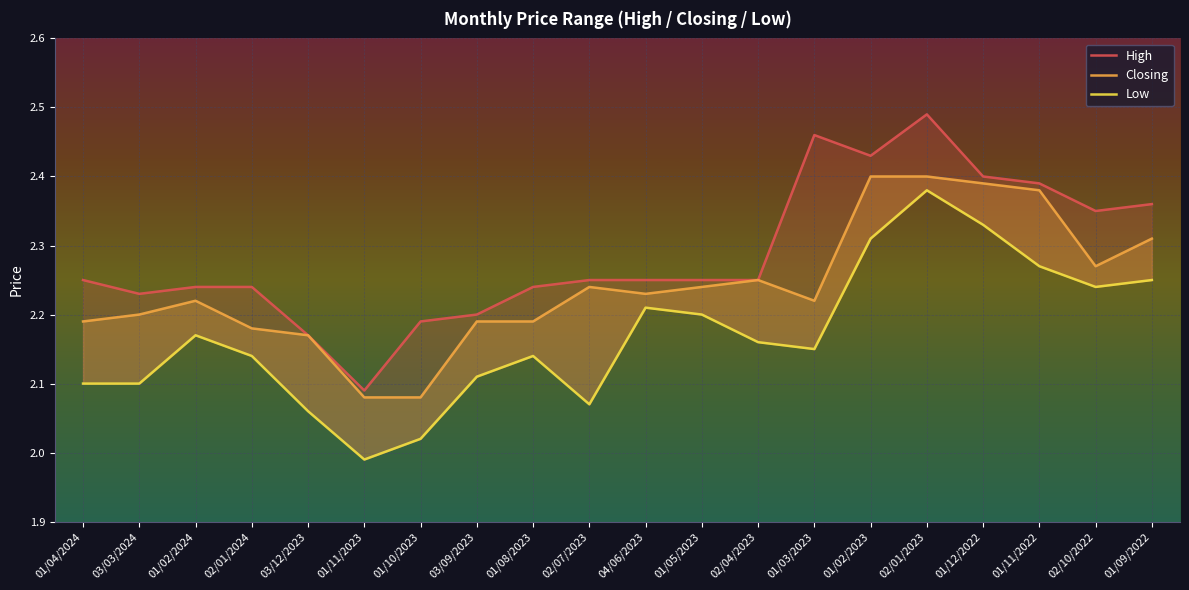

Reading left to right, extract all data points from this chart.

High: 2.2	2.2	2.2	2.2	2.2	2.1	2.2	2.2	2.2	2.2	2.2	2.2	2.2	2.5	2.4	2.5	2.4	2.4	2.4	2.4
Closing: 2.2	2.2	2.2	2.2	2.2	2.1	2.1	2.2	2.2	2.2	2.2	2.2	2.2	2.2	2.4	2.4	2.4	2.4	2.3	2.3
Low: 2.1	2.1	2.2	2.1	2.1	2.0	2.0	2.1	2.1	2.1	2.2	2.2	2.2	2.1	2.3	2.4	2.3	2.3	2.2	2.2